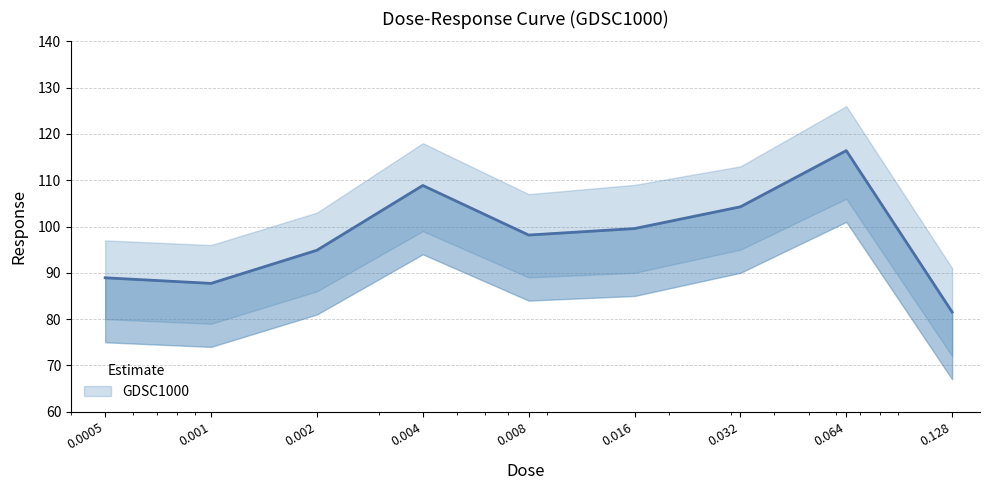

What is the label of the 9th point from the left?

0.128